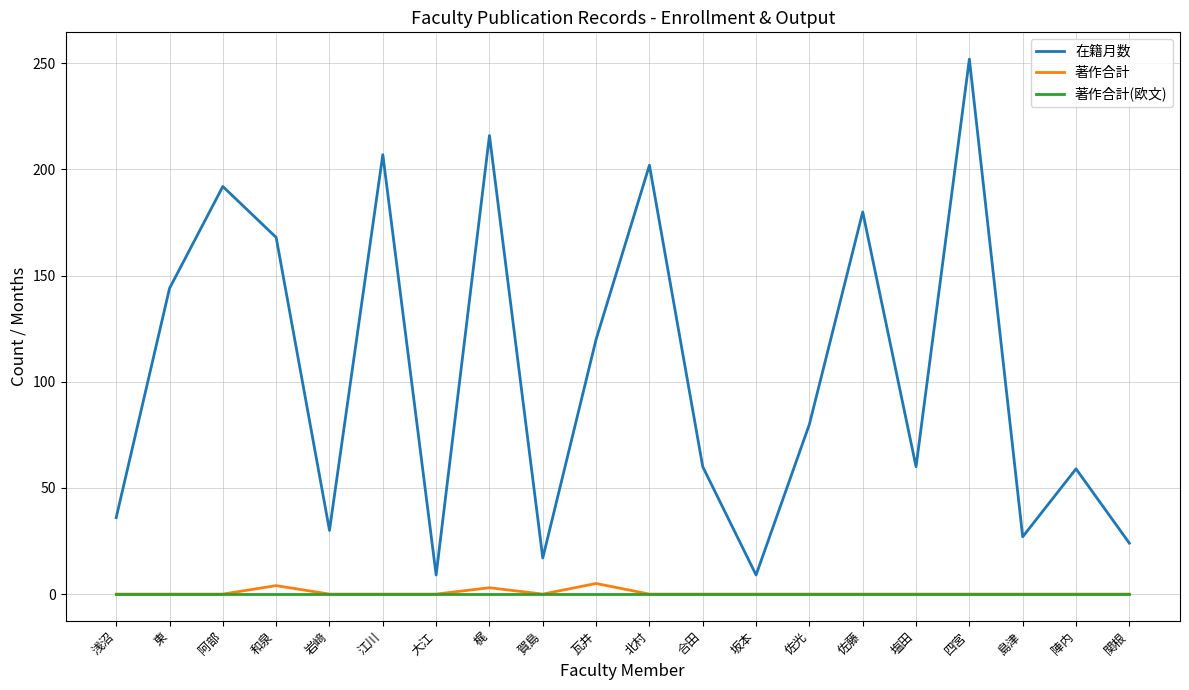

True or false: 在籍月数 and 著作合計 cross at least once.

False